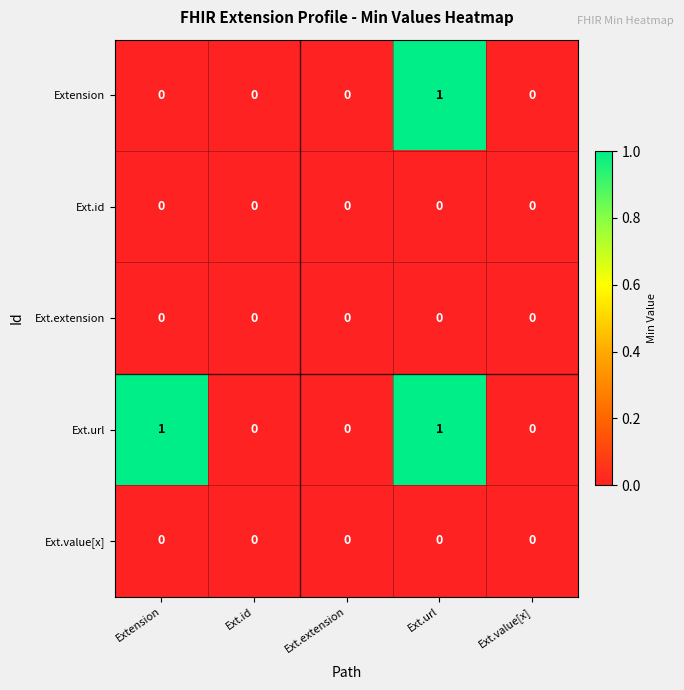

At which category is the sum across all series the highest?

Ext.url